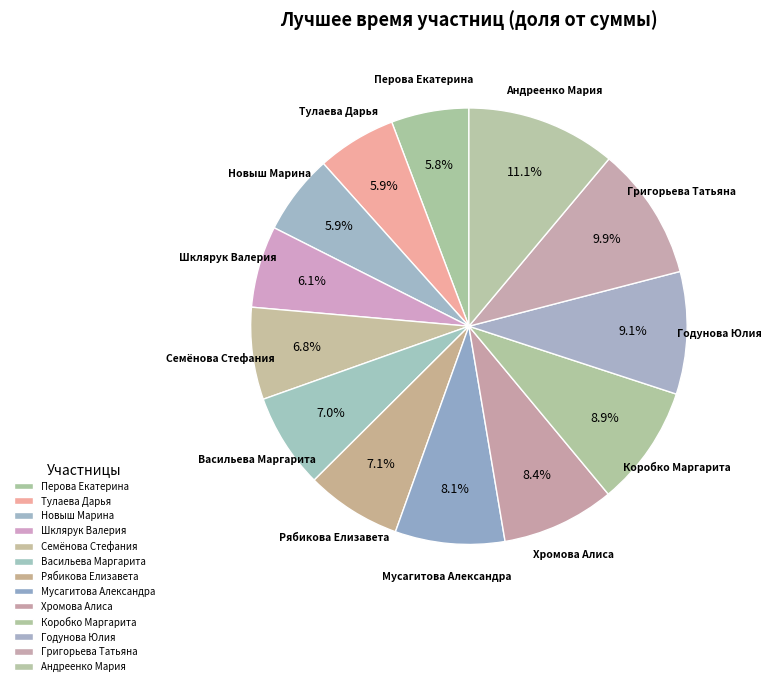

How many slices are in this pie chart?

13